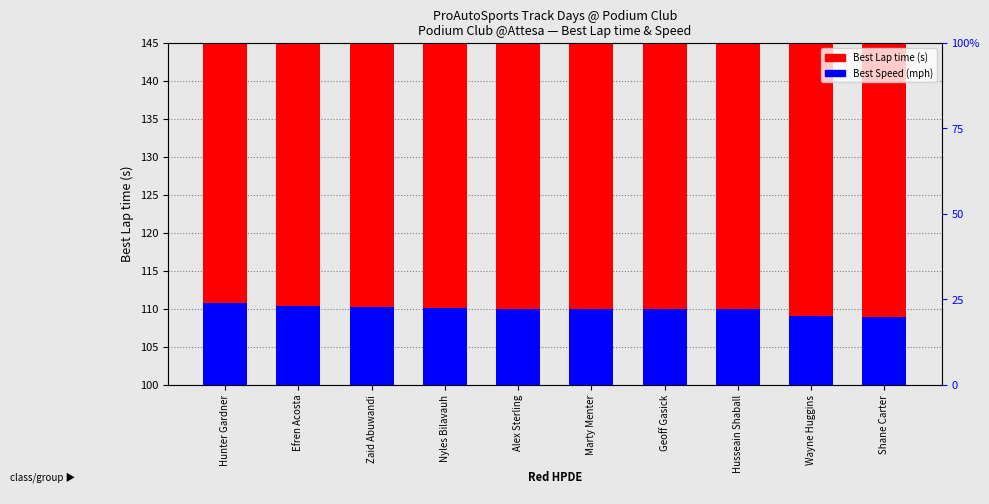

The value of Best Lap time (s) at Wayne Huggins is 137.0. True or false?

True